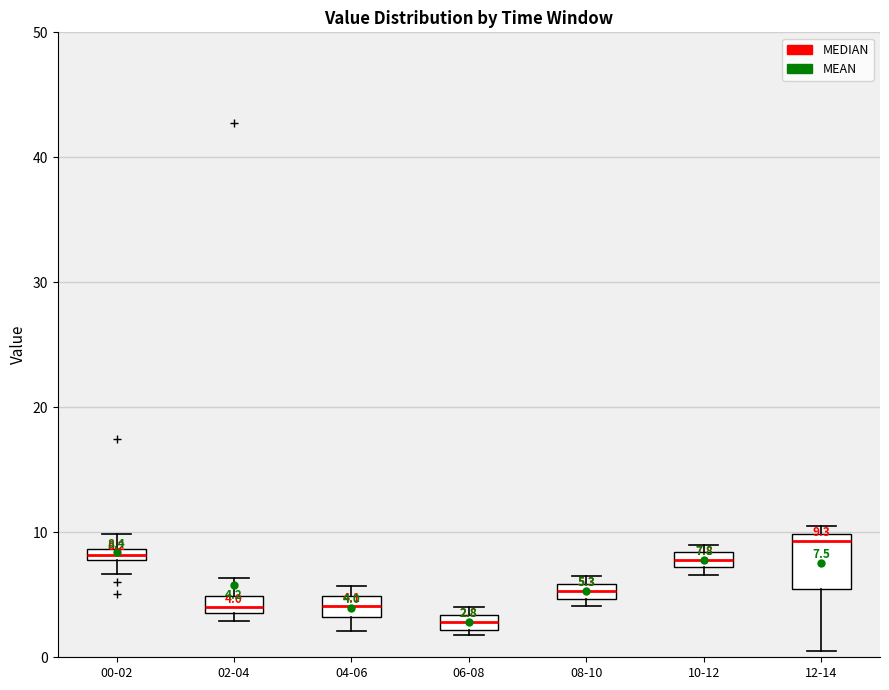

Which box's median line is the highest?

12-14